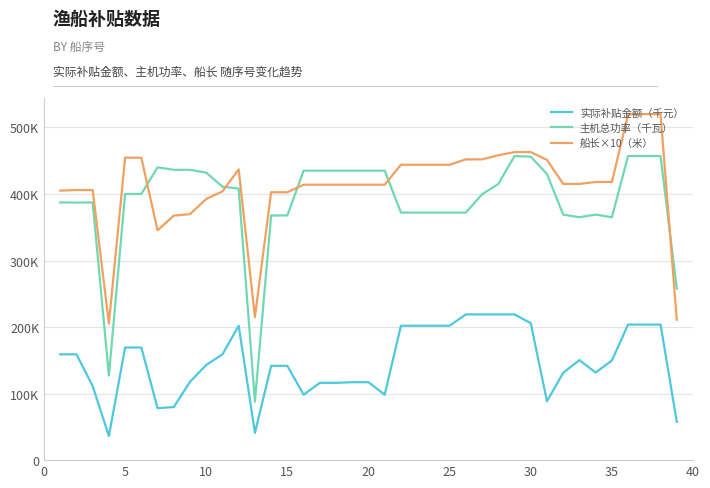

What are all the series names shown in the legend?

实际补贴金额（千元）, 主机总功率（千瓦）, 船长×10（米）